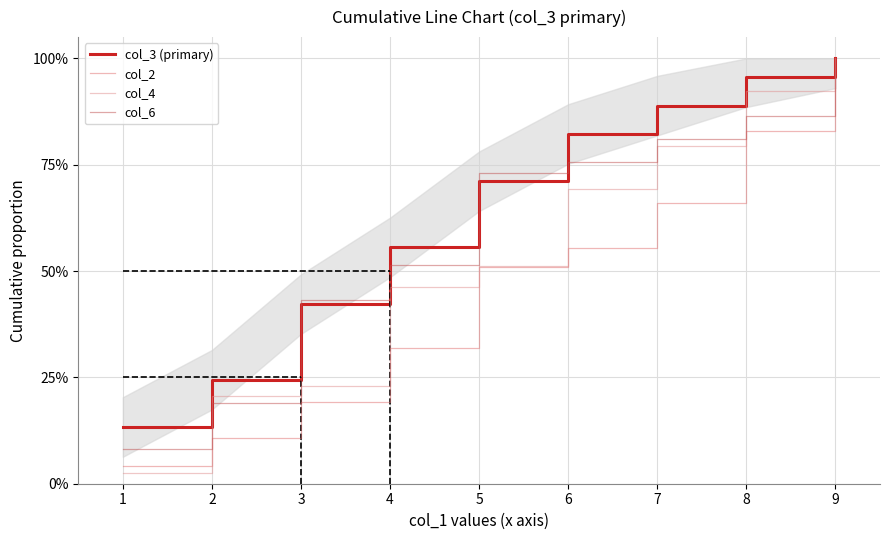

True or false: col_3 (primary) and col_2 cross at least once.

False